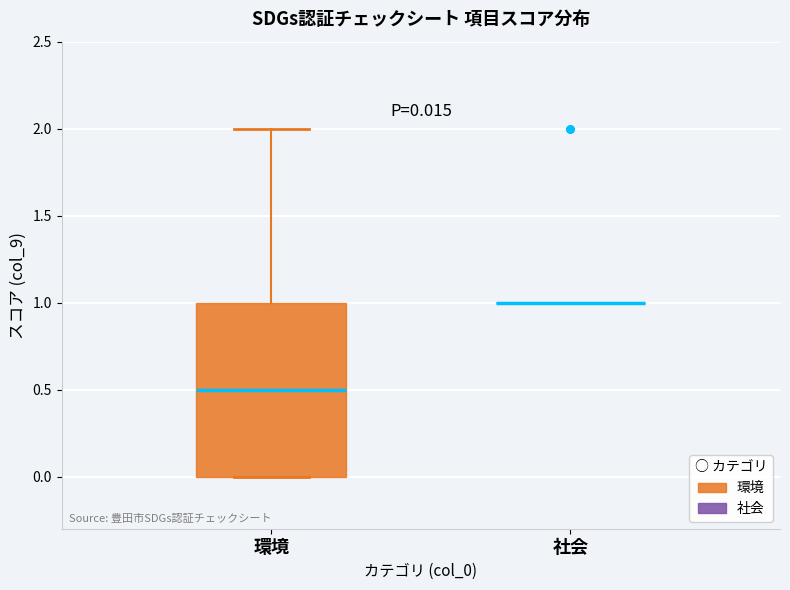

Comparing the boxes themselves (not the whiskers), which one is the tallest?

環境